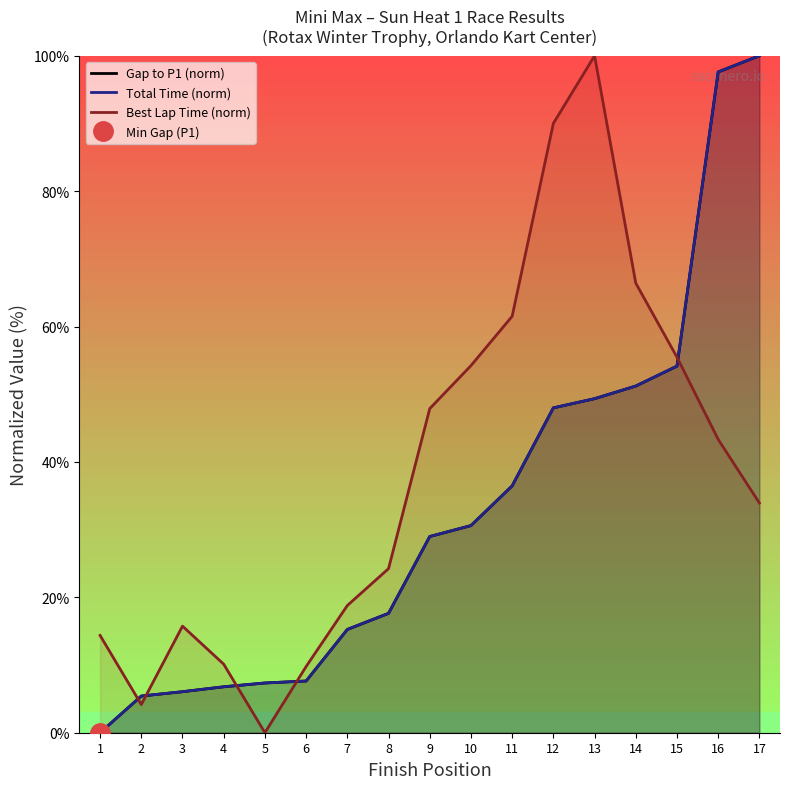

What is the value of the Gap to P1 (norm) point at the 14th from the left?

51.2